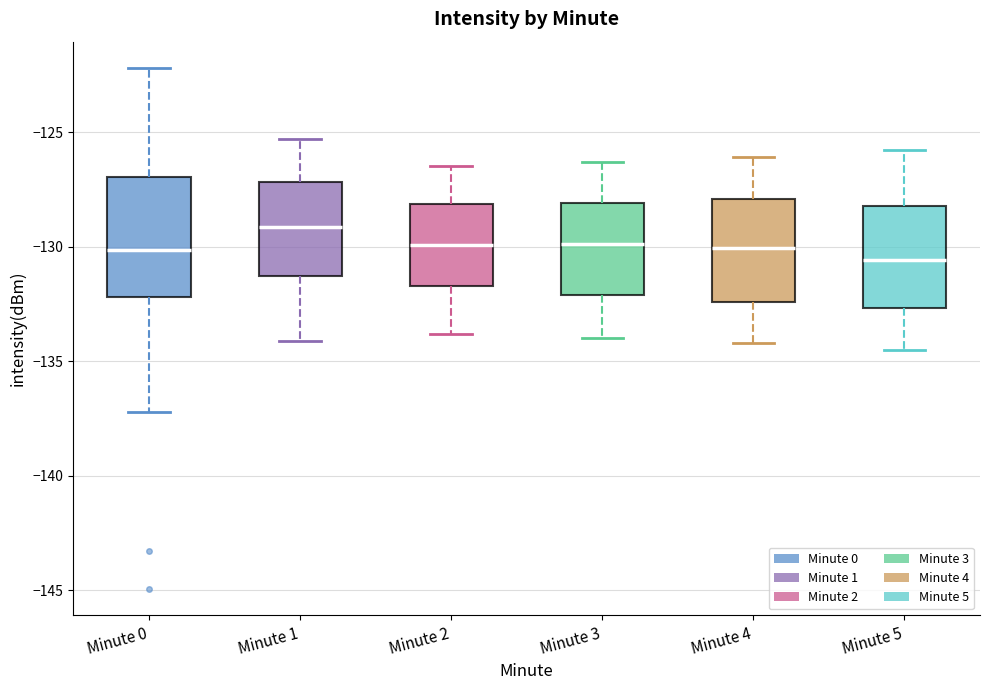

Reading left to right, transcribe this box plot: for each box, give where its median line is, the range the box spans, and where its two whiskers end, as read against the y-axis. The values are not printed on the chart, so give them approximately, as read against the axis.

Minute 0: median -130.0, box -132.0 to -127.0, whiskers -137.0 to -122.0
Minute 1: median -129.0, box -131.5 to -127.0, whiskers -134.0 to -125.5
Minute 2: median -130.0, box -131.5 to -128.0, whiskers -134.0 to -126.5
Minute 3: median -130.0, box -132.0 to -128.0, whiskers -134.0 to -126.5
Minute 4: median -130.0, box -132.5 to -128.0, whiskers -134.0 to -126.0
Minute 5: median -130.5, box -132.5 to -128.0, whiskers -134.5 to -126.0